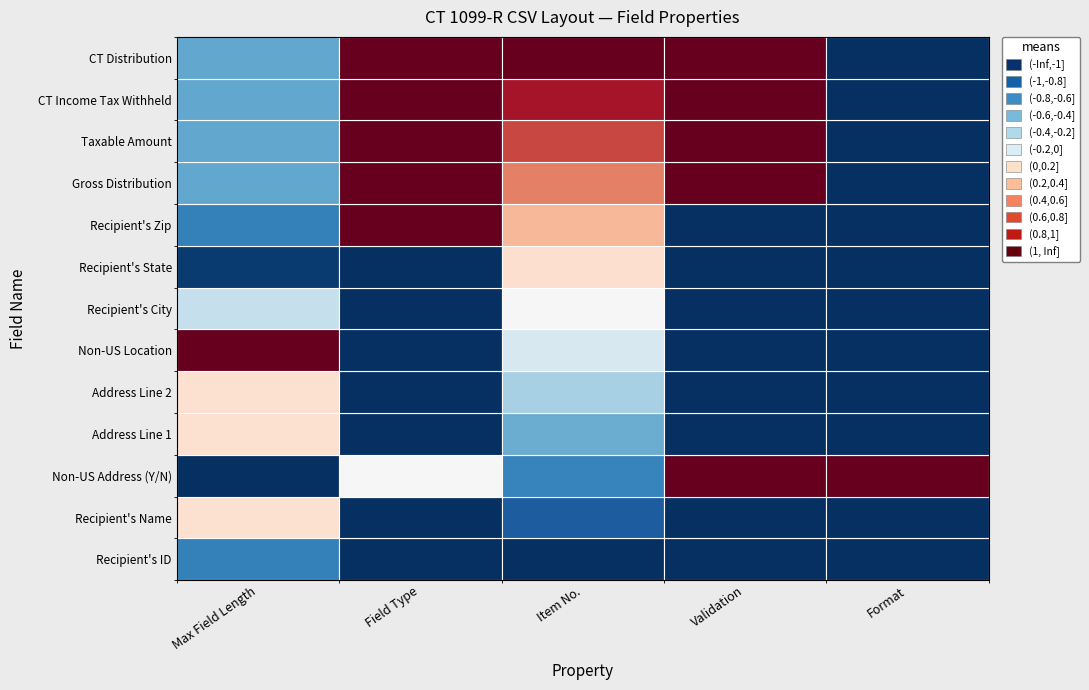

Is the value of Recipient's ID at 9 greater than the value of Recipient's Name at 12?

No